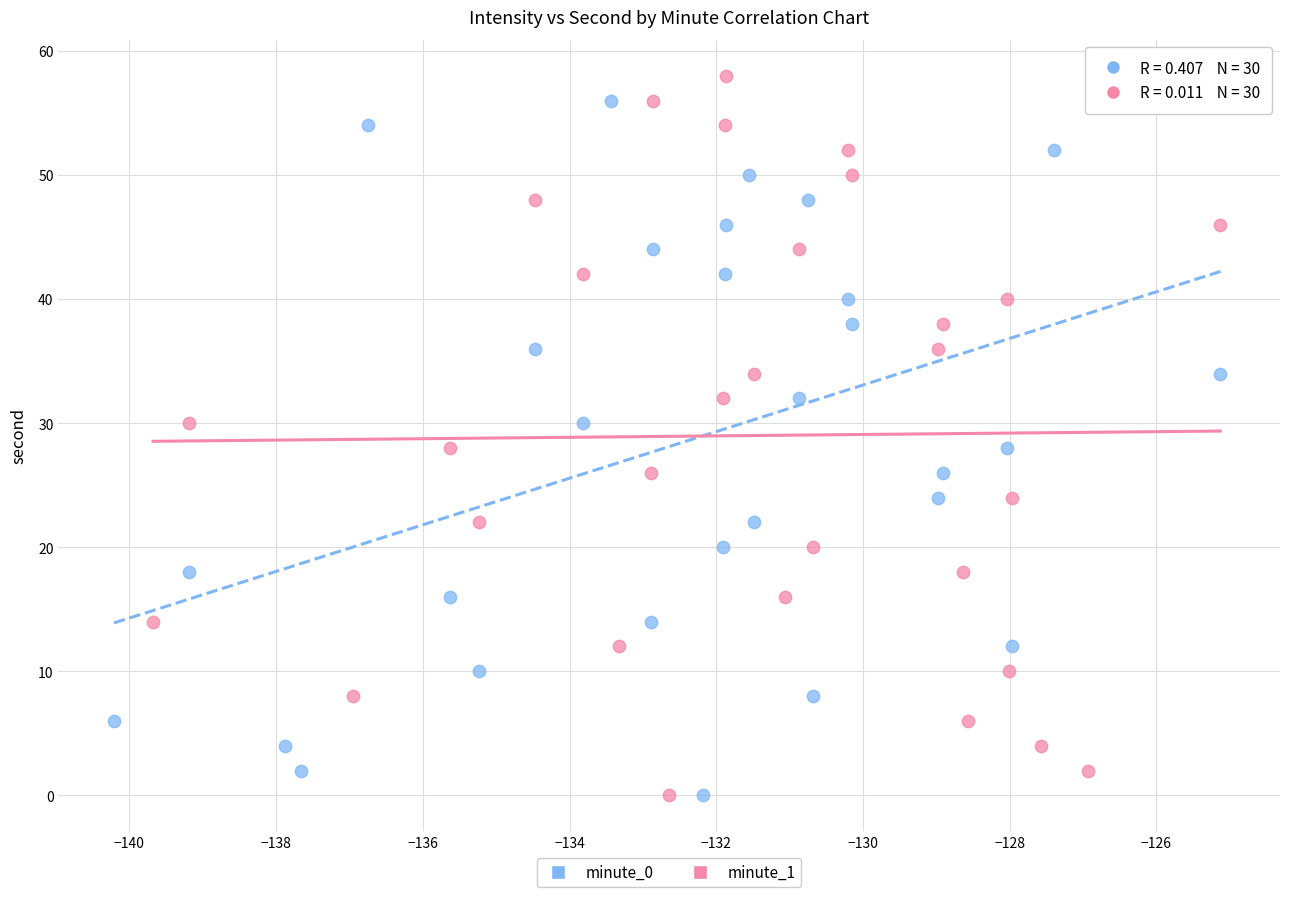

What are all the series names shown in the legend?

minute_0, minute_1